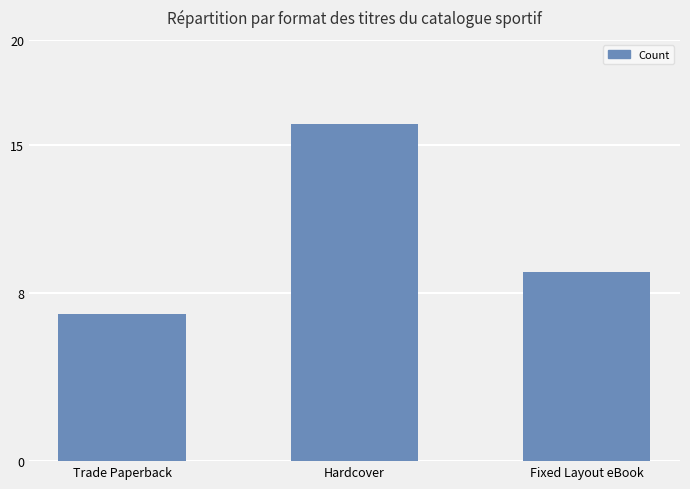

True or false: the data shows 2 at Fixed Layout eBook.

False